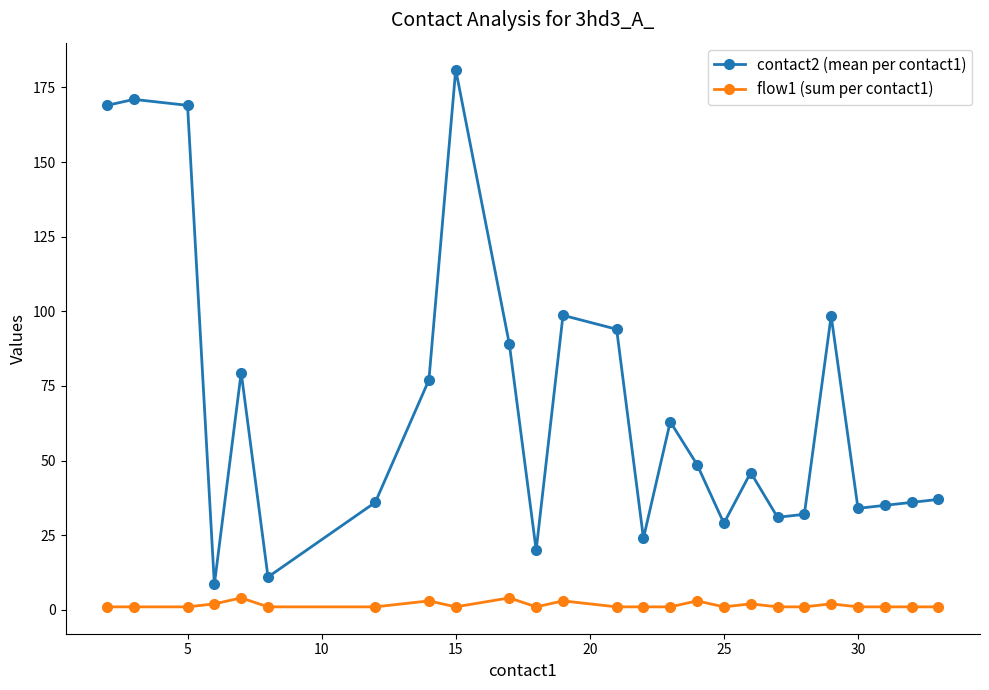

How many data points does each series have?

25